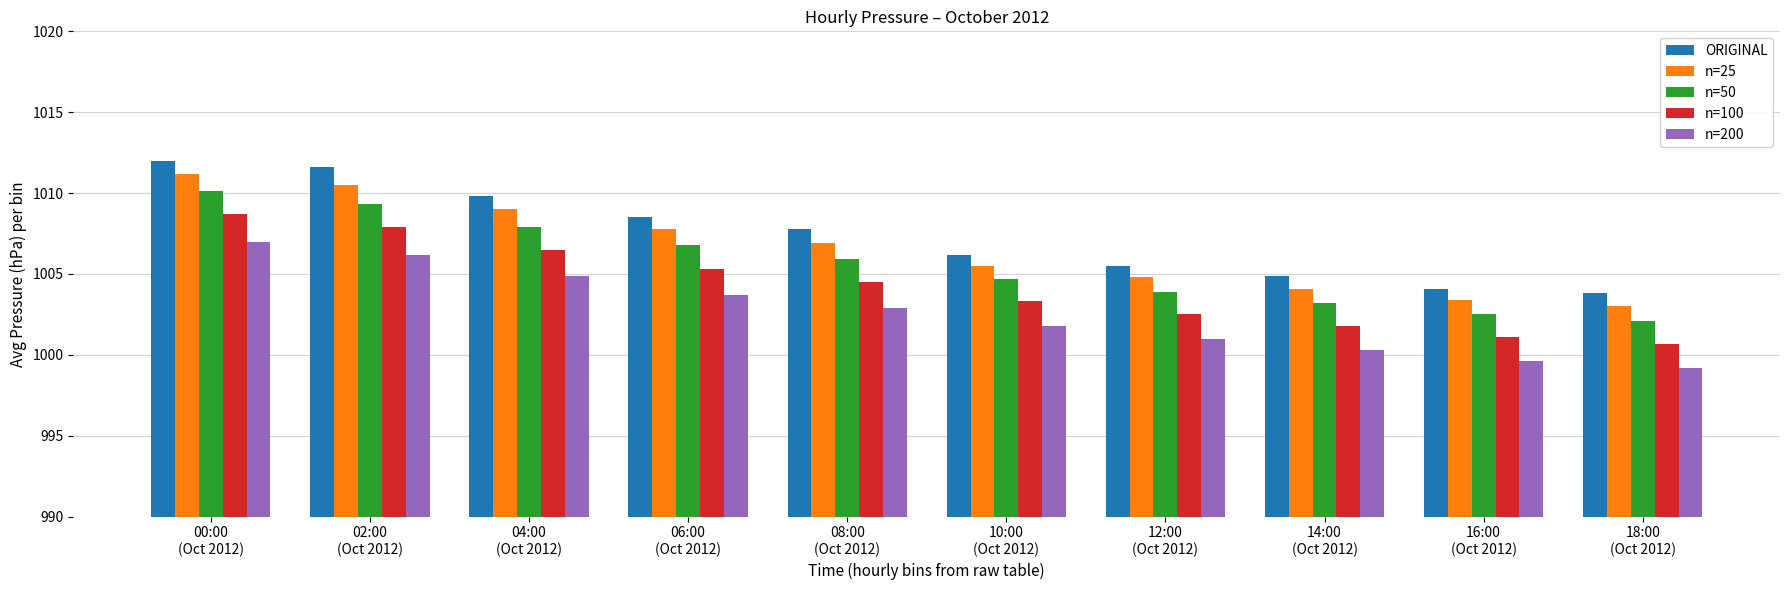

What is the maximum value shown in the chart?

1012.0